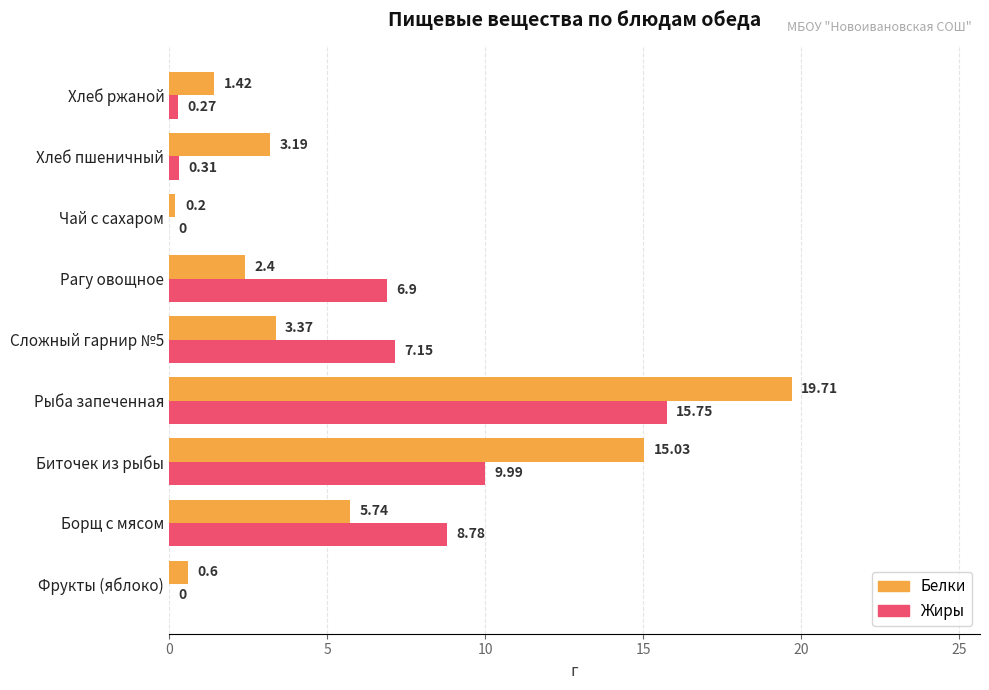

What is the sum of all Белки values?

51.7